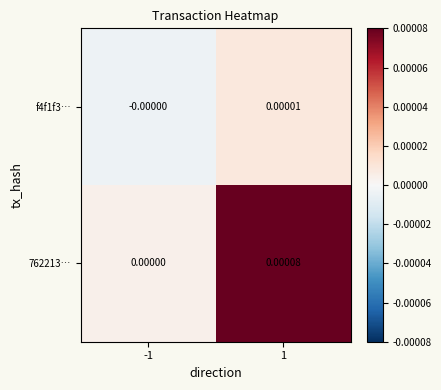

Is the value of 762213… at 1 greater than the value of f4f1f3… at 1?

Yes